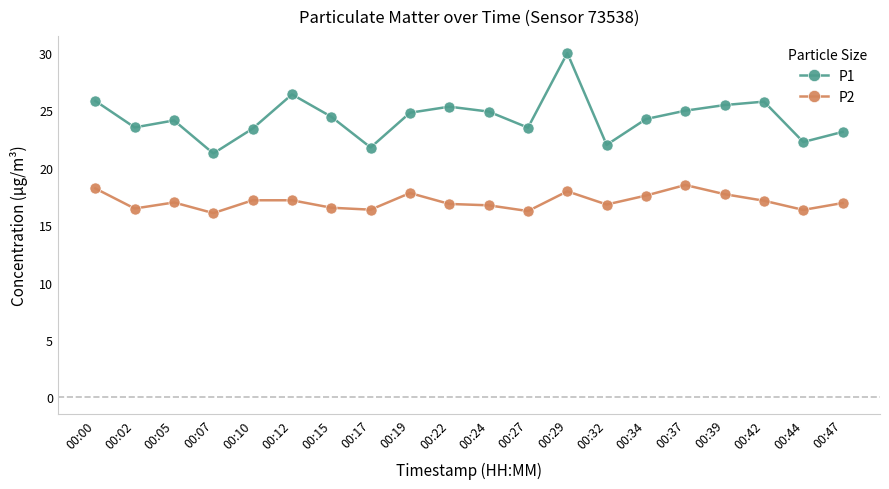

List the series in order of their overall mean, lowest first.

P2, P1